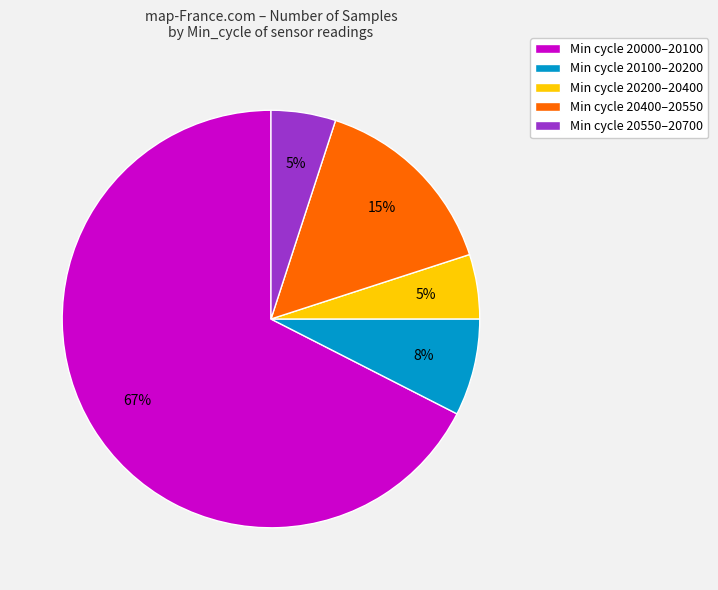

What is the largest slice in the pie chart?

Min cycle 20000–20100